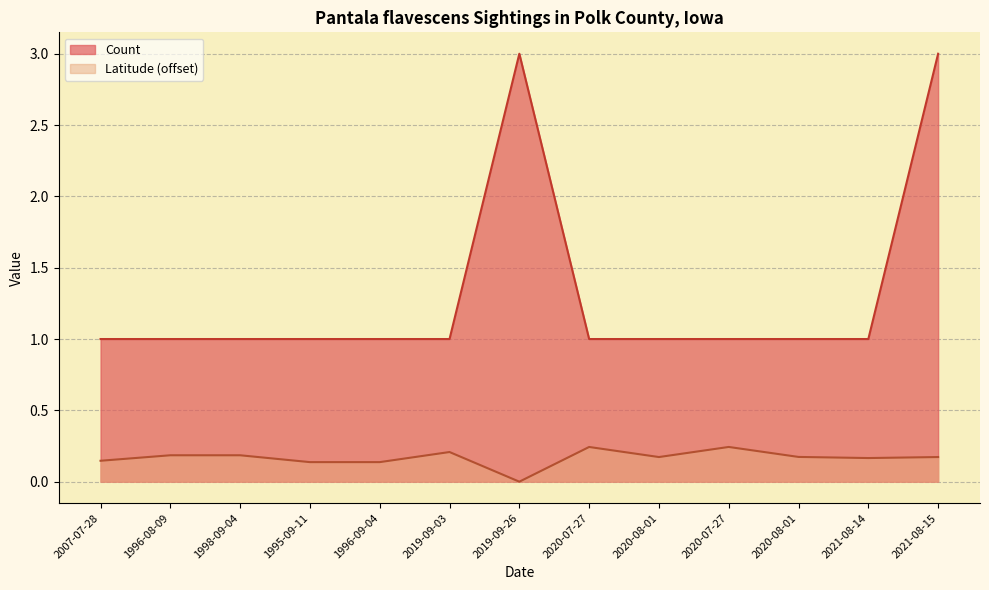

True or false: Latitude has more than 1 interior local peaks.

True